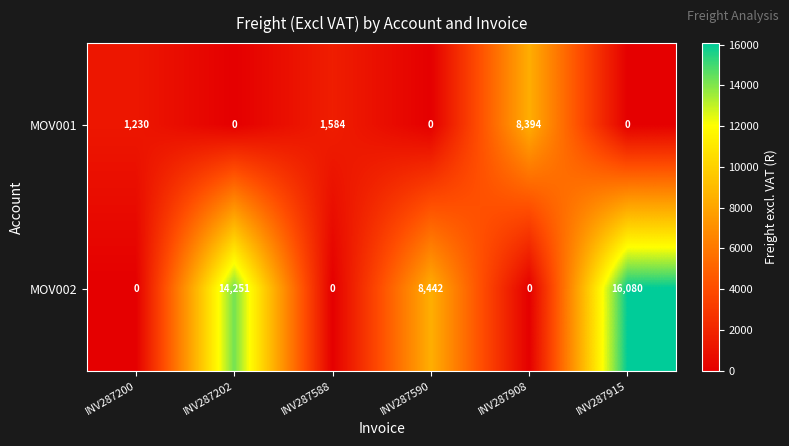

What is the difference between the maximum and minimum values in the MOV001 series?

8394